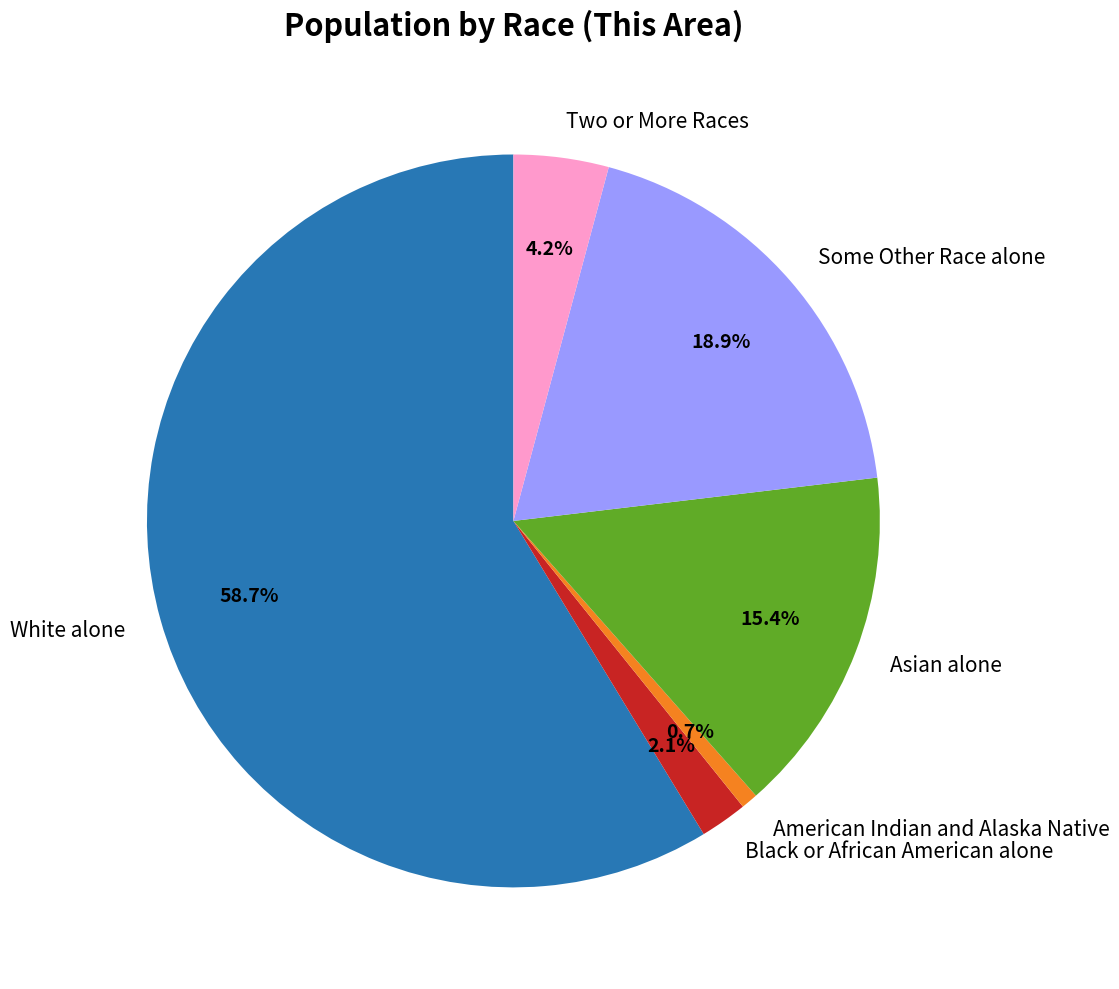

Does White alone represent more than half of the total?

Yes